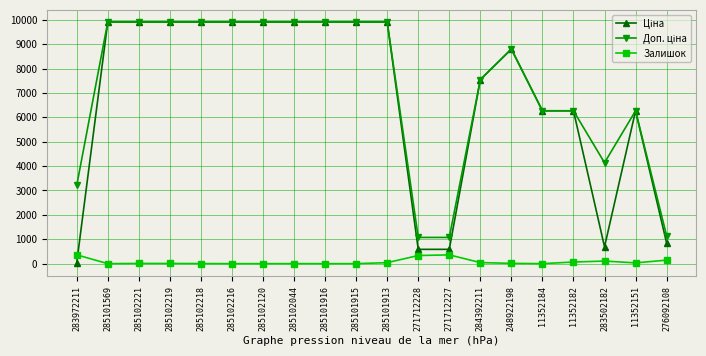

At how many categories does at least one series exceed 5571?

15